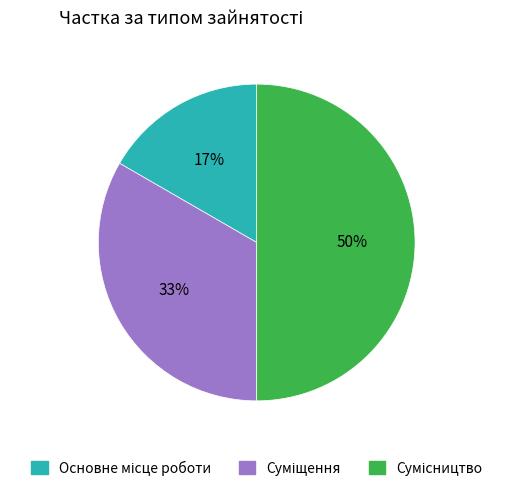

To the nearest percent, what is the difference between the largest and smallest slice percentages?

33%